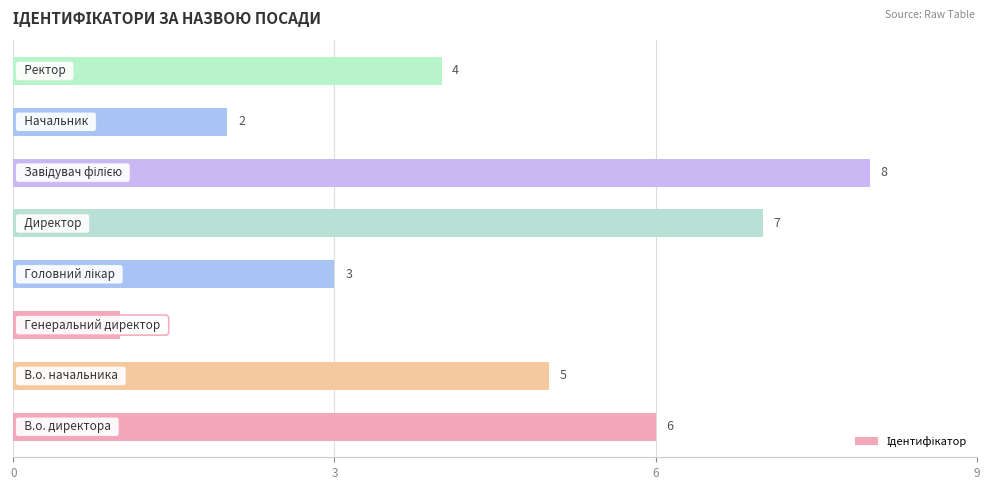

How many values are between 3 and 7?

5